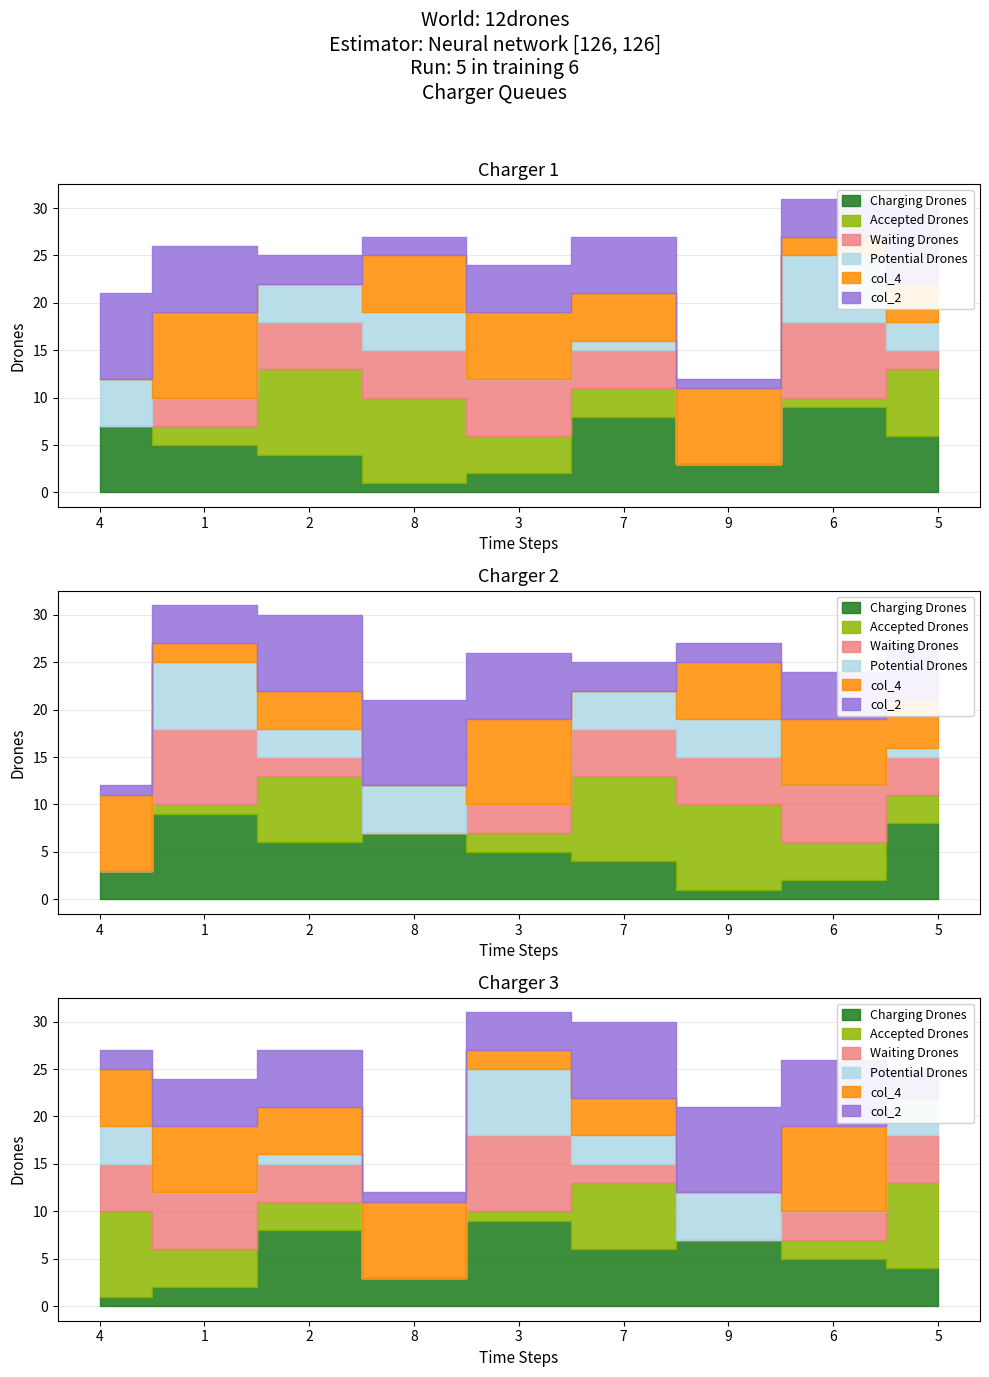

What is the minimum value for col_2?

1